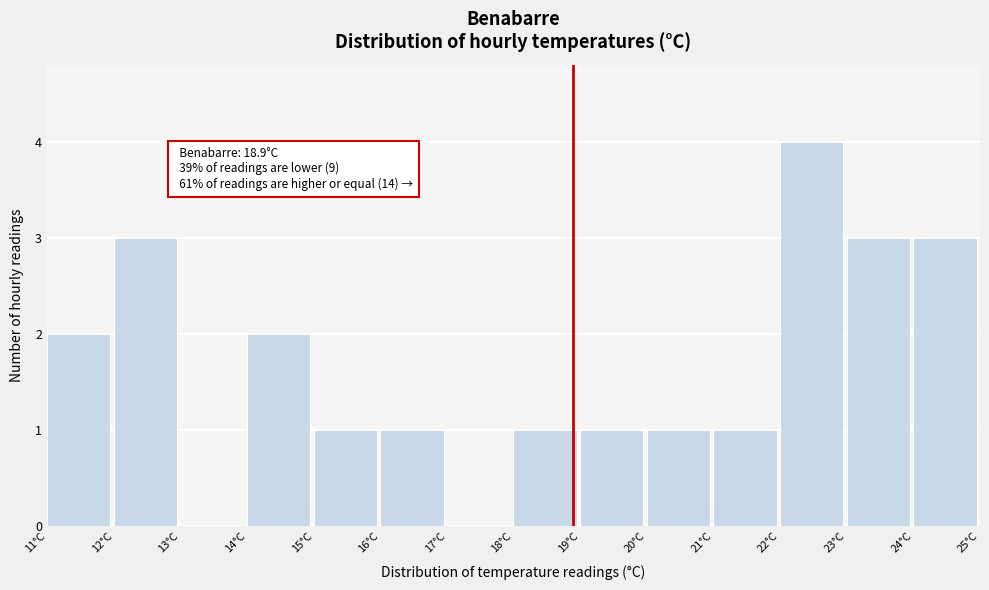

Which range on the x-axis has the tallest bar?

22 to 23